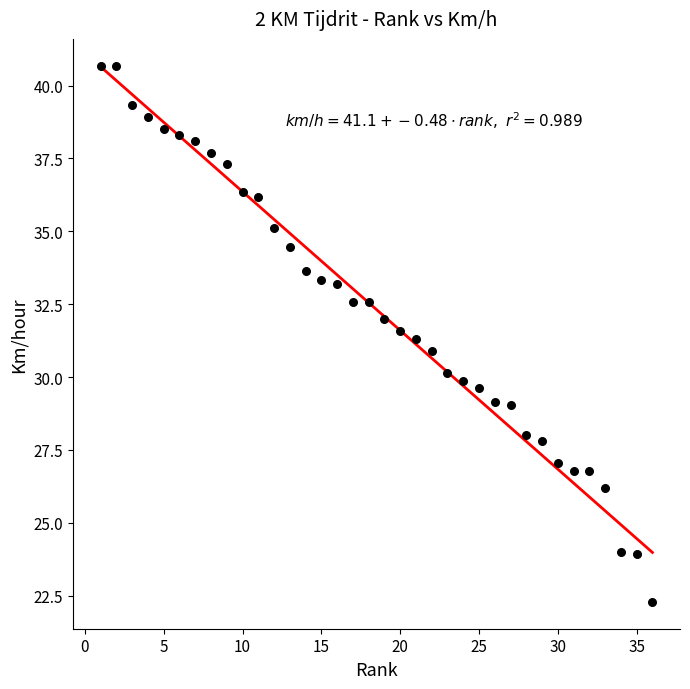

What is the range of X values (max minus min)?

35.0